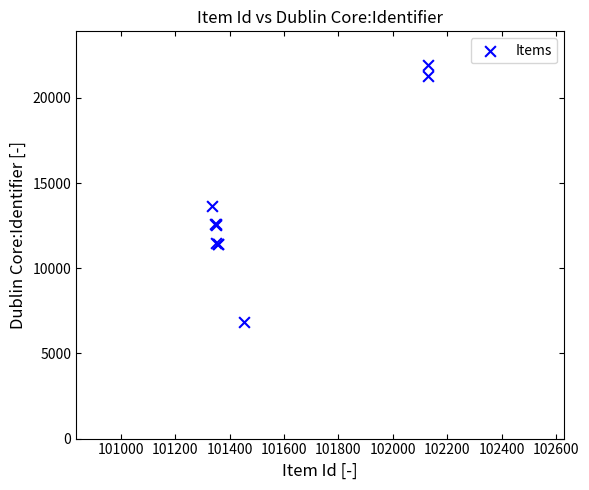

What Y value in the scatter plot is closest to 14367?

13671